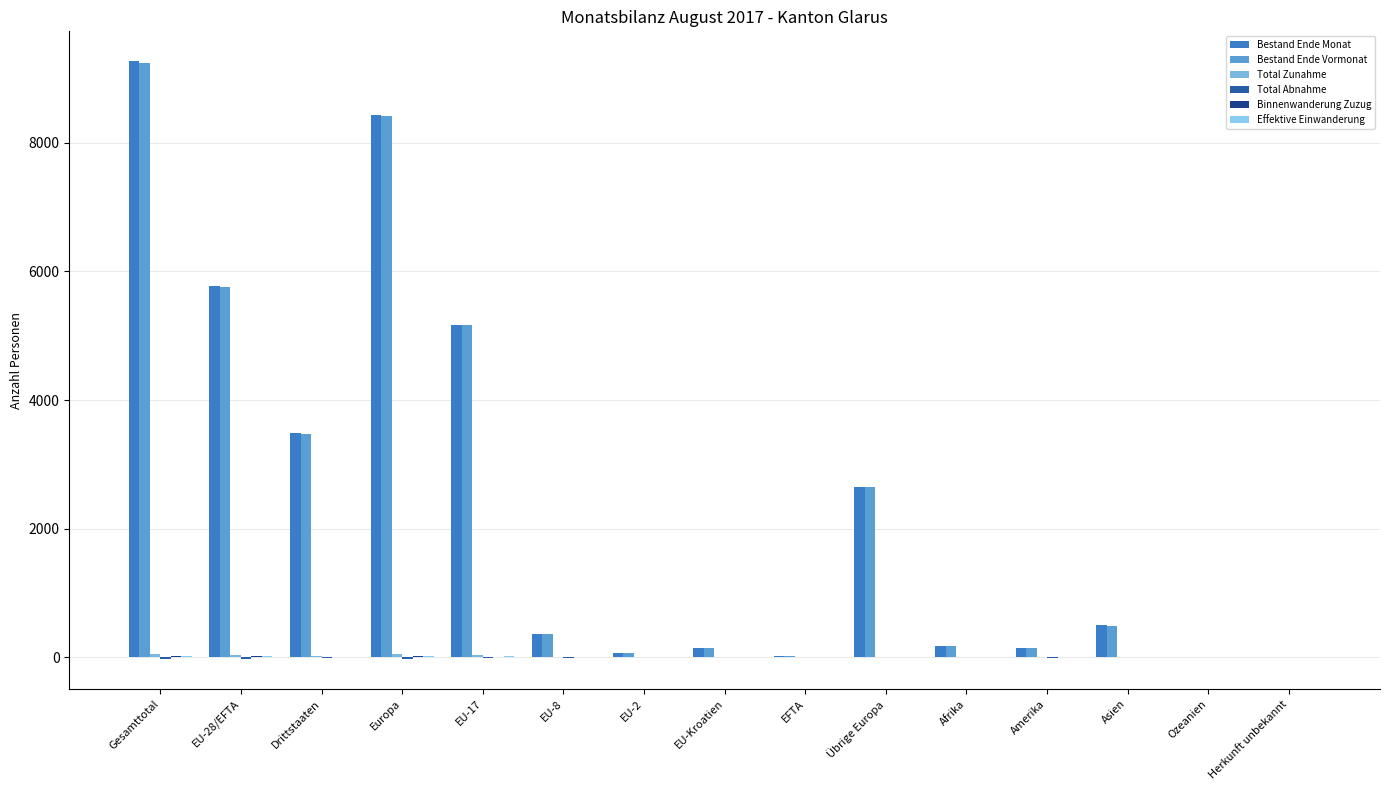

Which series changed the most between Europa and EU-2?

Bestand Ende Monat